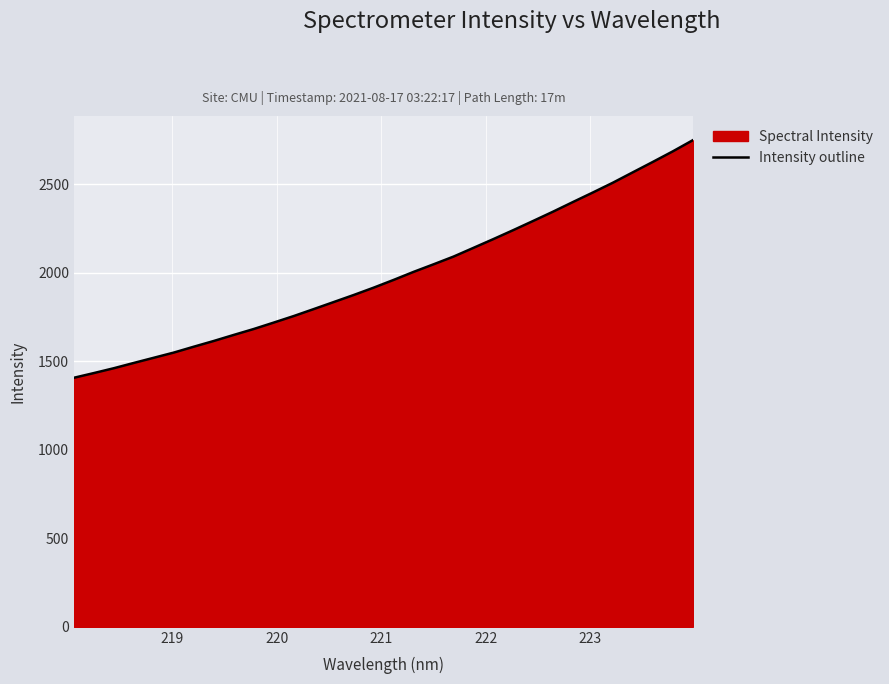

What is the greatest value displayed?

2747.8